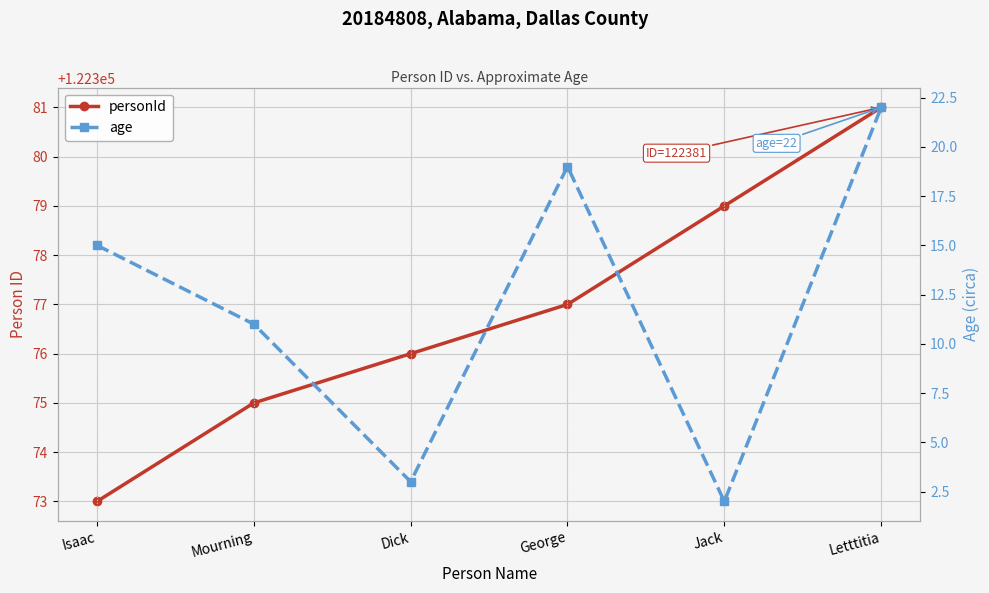

What is the average value of the personId series?

122377